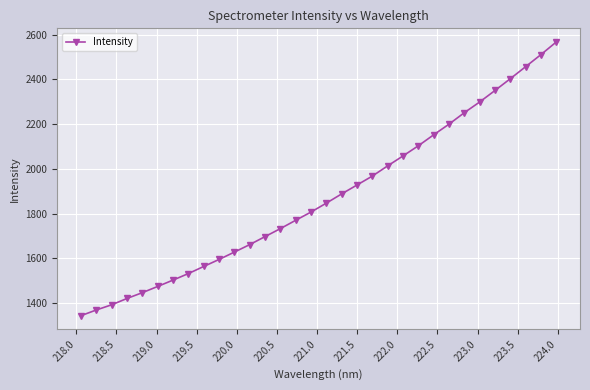

What is the maximum value shown in the chart?

2567.1